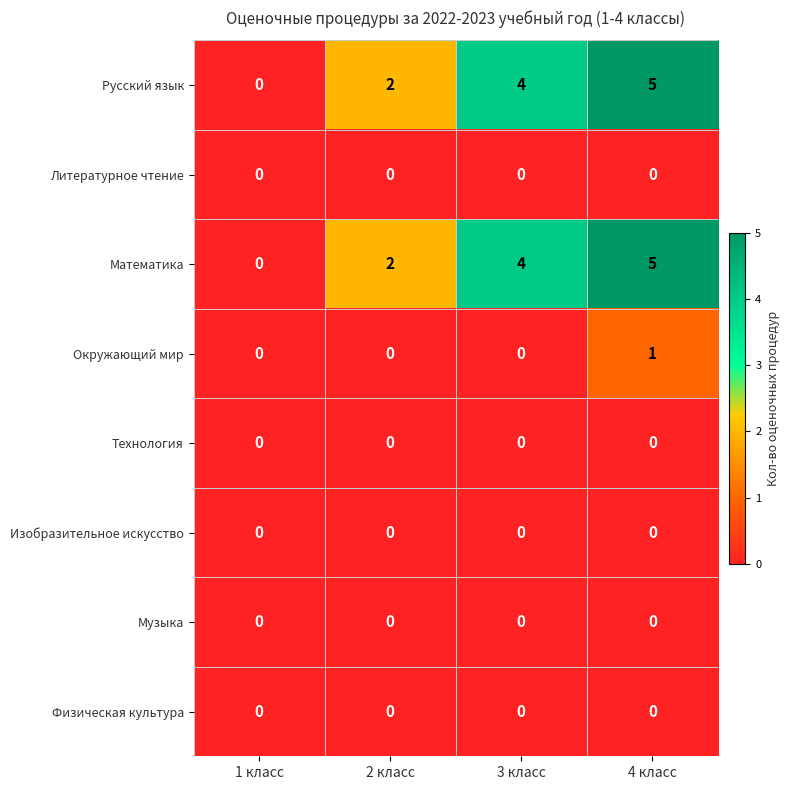

The value of Русский язык at 2 класс is 3. True or false?

False